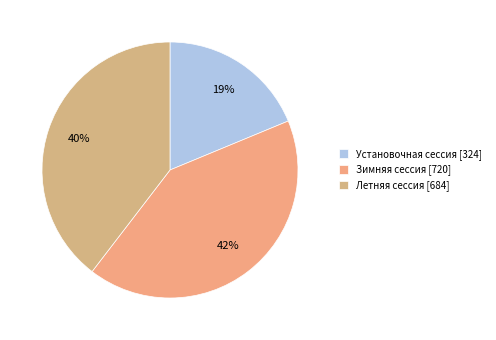

Which category has the smallest portion of the pie?

Установочная сессия [324]